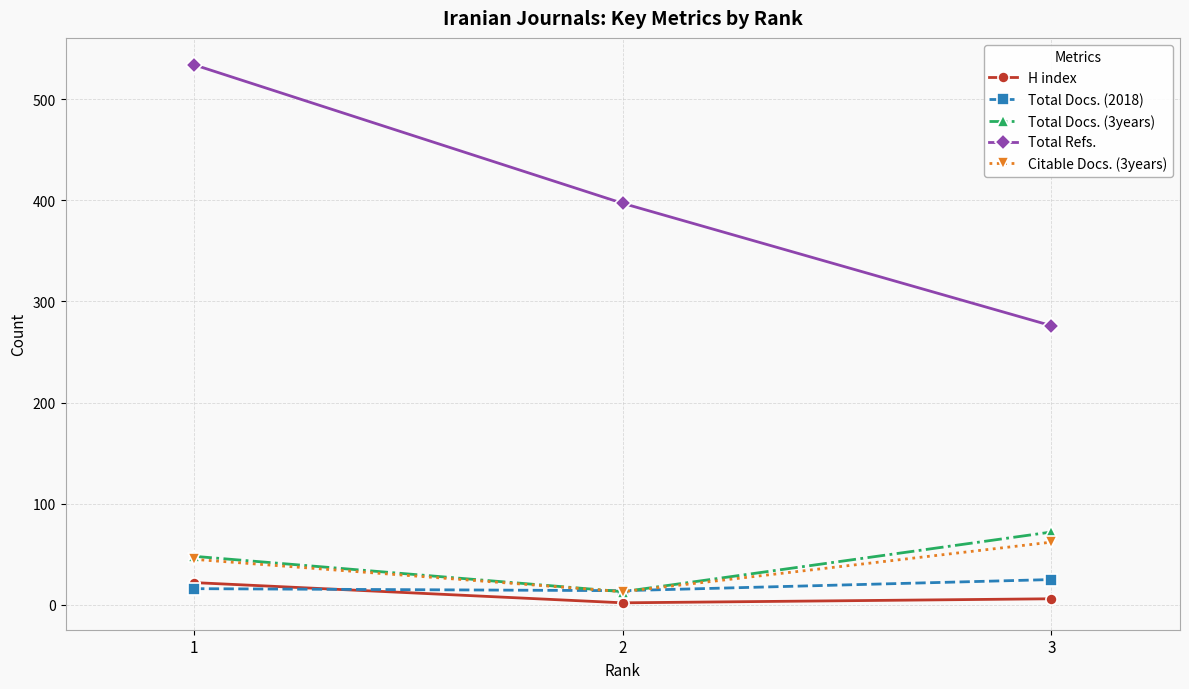

How many Total Refs. values are between 276 and 534?

3